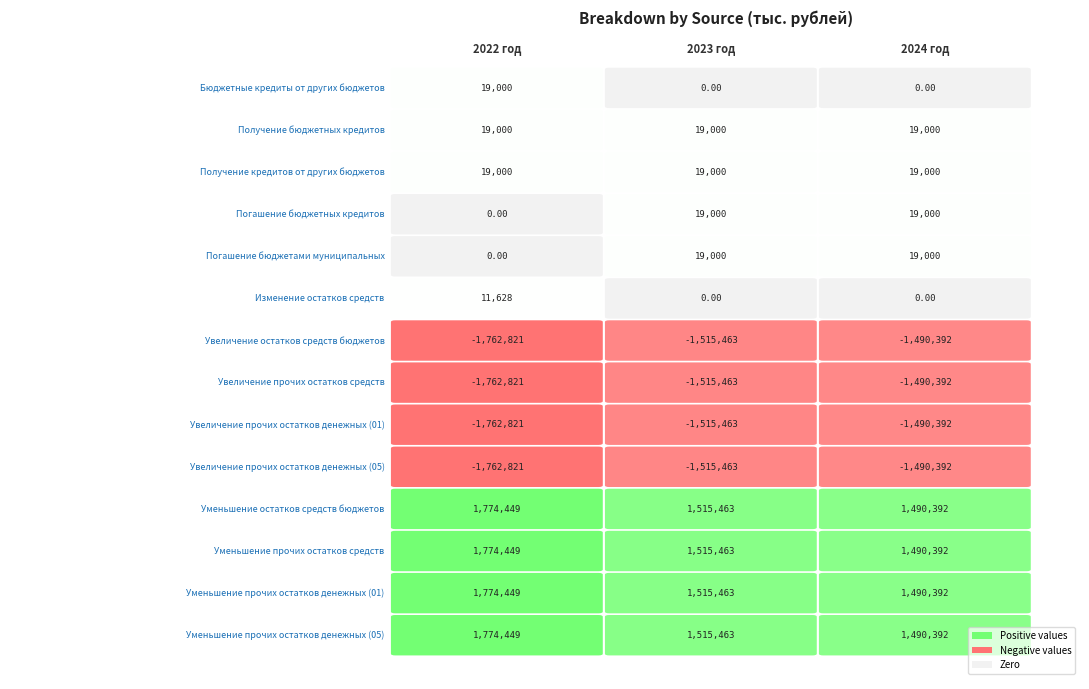

Rank the series at Бюджетные кредиты от других бюджетов from lowest to highest value.

Увеличение остатков средств бюджетов, Увеличение прочих остатков средств, Увеличение прочих остатков денежных (01), Увеличение прочих остатков денежных (05), Погашение бюджетных кредитов, Погашение бюджетами муниципальных, Изменение остатков средств, Бюджетные кредиты от других бюджетов, Получение бюджетных кредитов, Получение кредитов от других бюджетов, Уменьшение остатков средств бюджетов, Уменьшение прочих остатков средств, Уменьшение прочих остатков денежных (01), Уменьшение прочих остатков денежных (05)